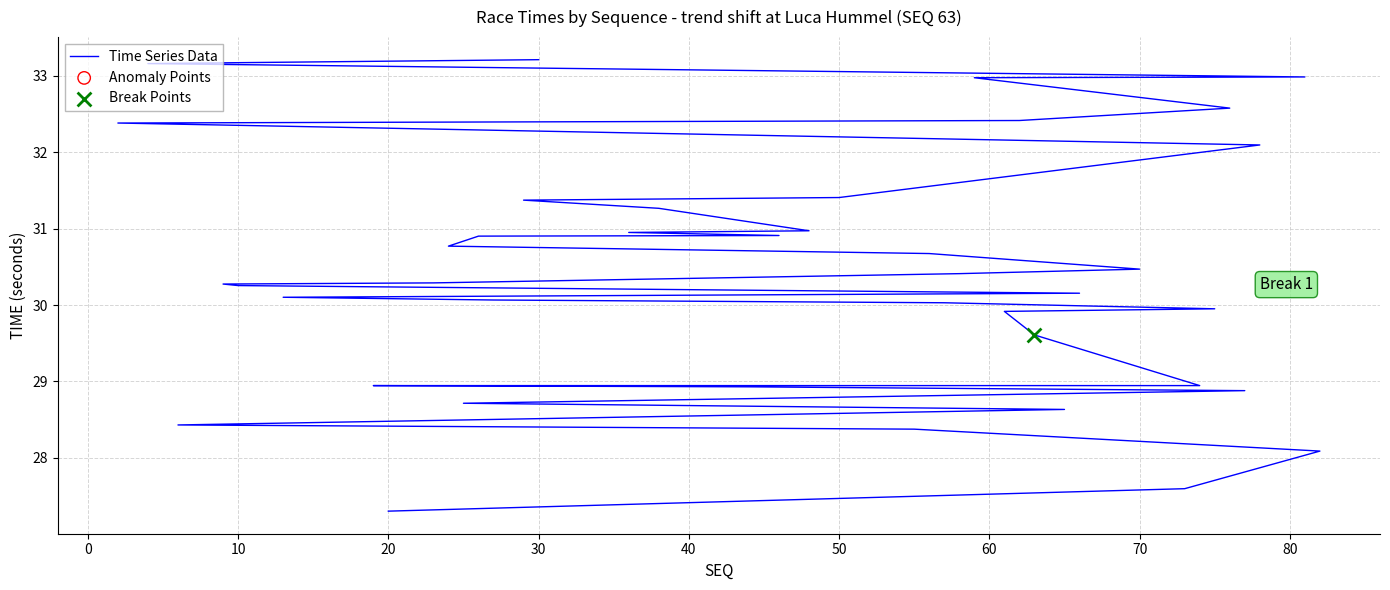

Which has a higher value, 39 or 10?

39